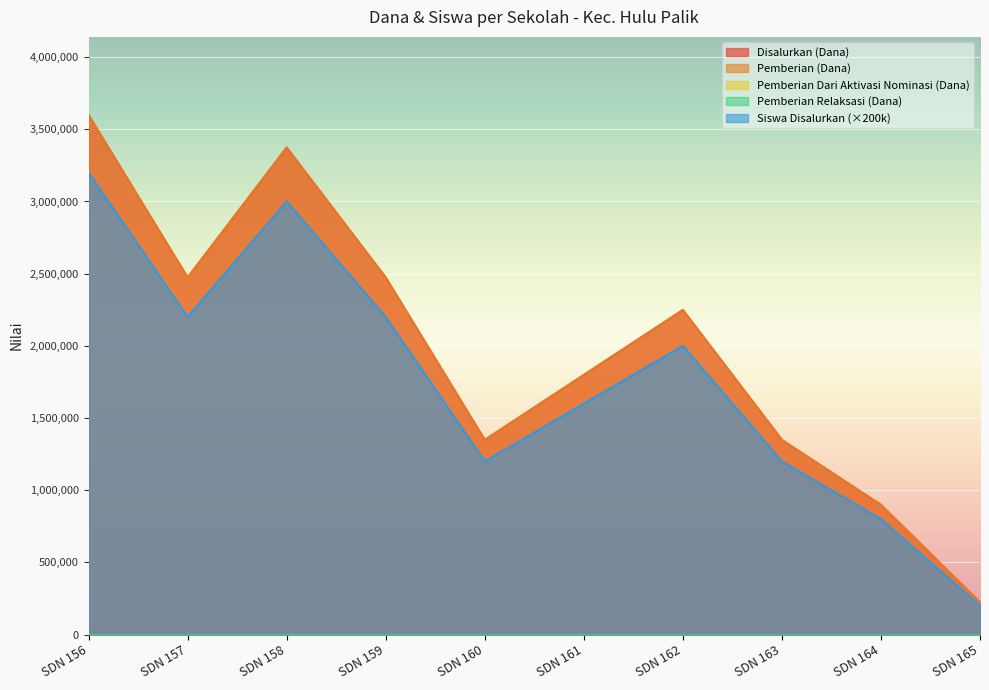

How many interior local peaks does the Pemberian (Dana) series have?

2